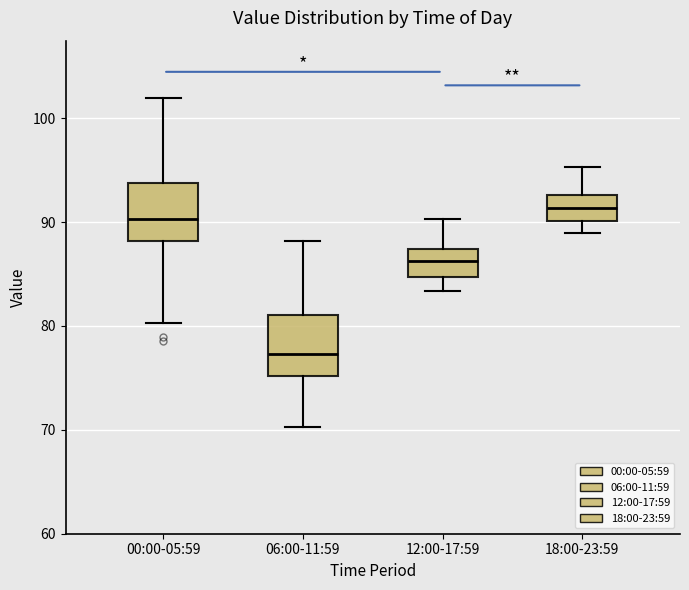

Reading left to right, read every box against the y-axis: the position of its median line, the range the box covers, and the ends of its whiskers. The values are not printed on the chart, so give them approximately, as read against the axis.

00:00-05:59: median 90, box 88 to 94, whiskers 80 to 102
06:00-11:59: median 77, box 75 to 81, whiskers 70 to 88
12:00-17:59: median 86, box 85 to 87, whiskers 83 to 90
18:00-23:59: median 91, box 90 to 93, whiskers 89 to 95